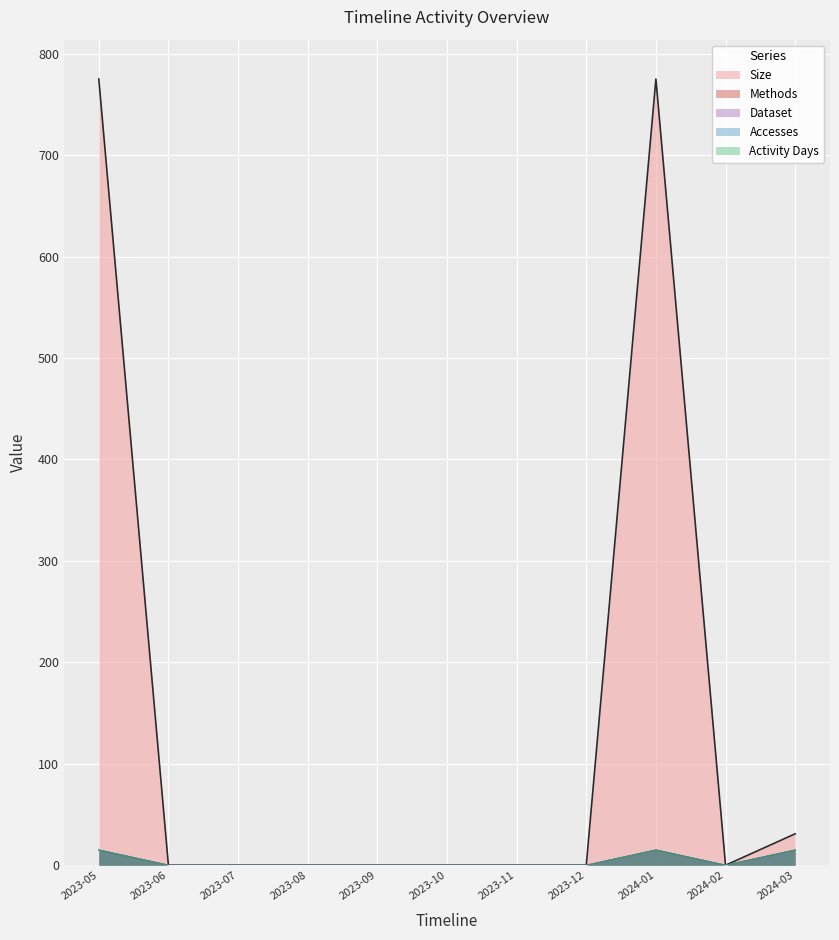

What is the value of the Accesses point at the 1st from the left?

15